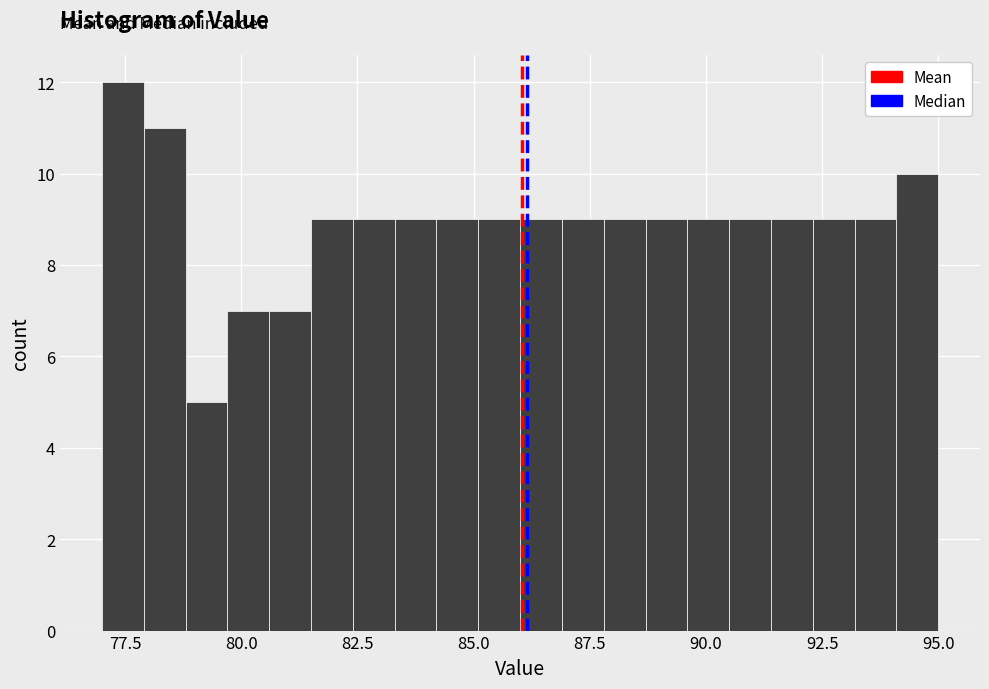

Read against the x-axis, roughly where is the centre of the tallest bar?

77.5